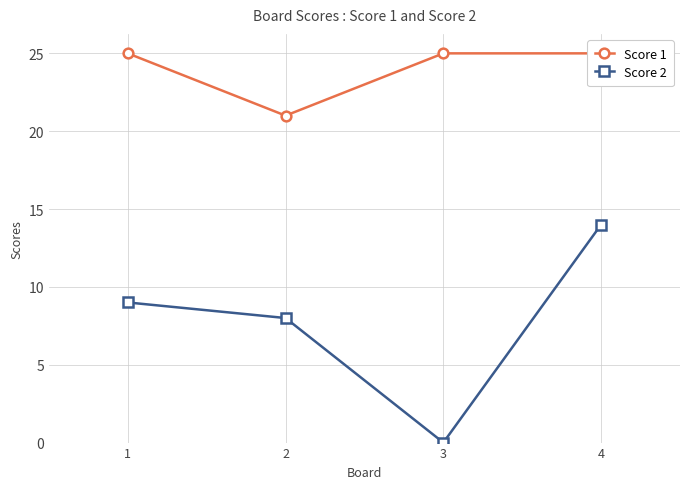

What is the value of the Score 1 point at the 3rd from the left?

25